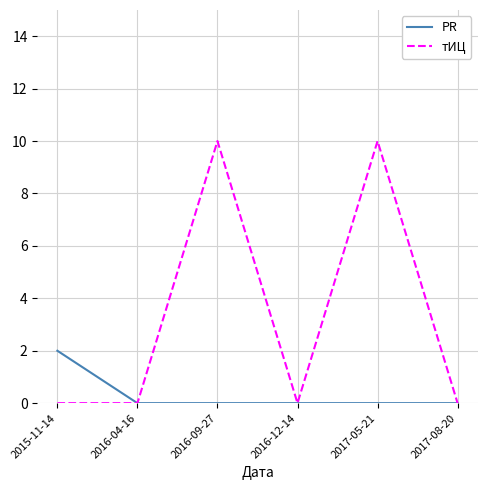

Reading left to right, transcribe all the data shown in this chart.

PR: 2	0	0	0	0	0
тИЦ: 0	0	10	0	10	0